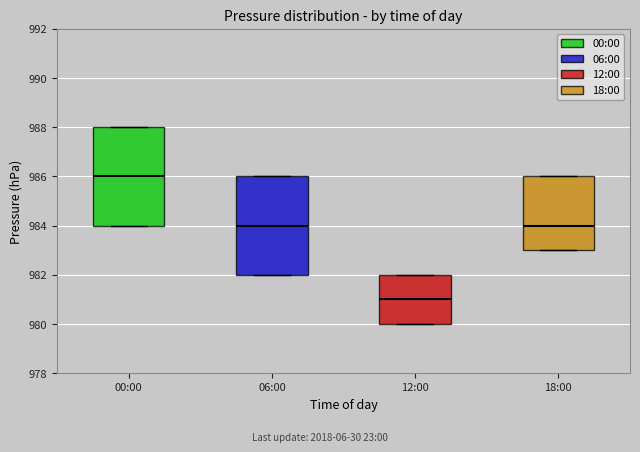

Where does the median line of the box for 00:00 sit on the y-axis? The values are not printed on the chart, so give them approximately, as read against the axis.

986